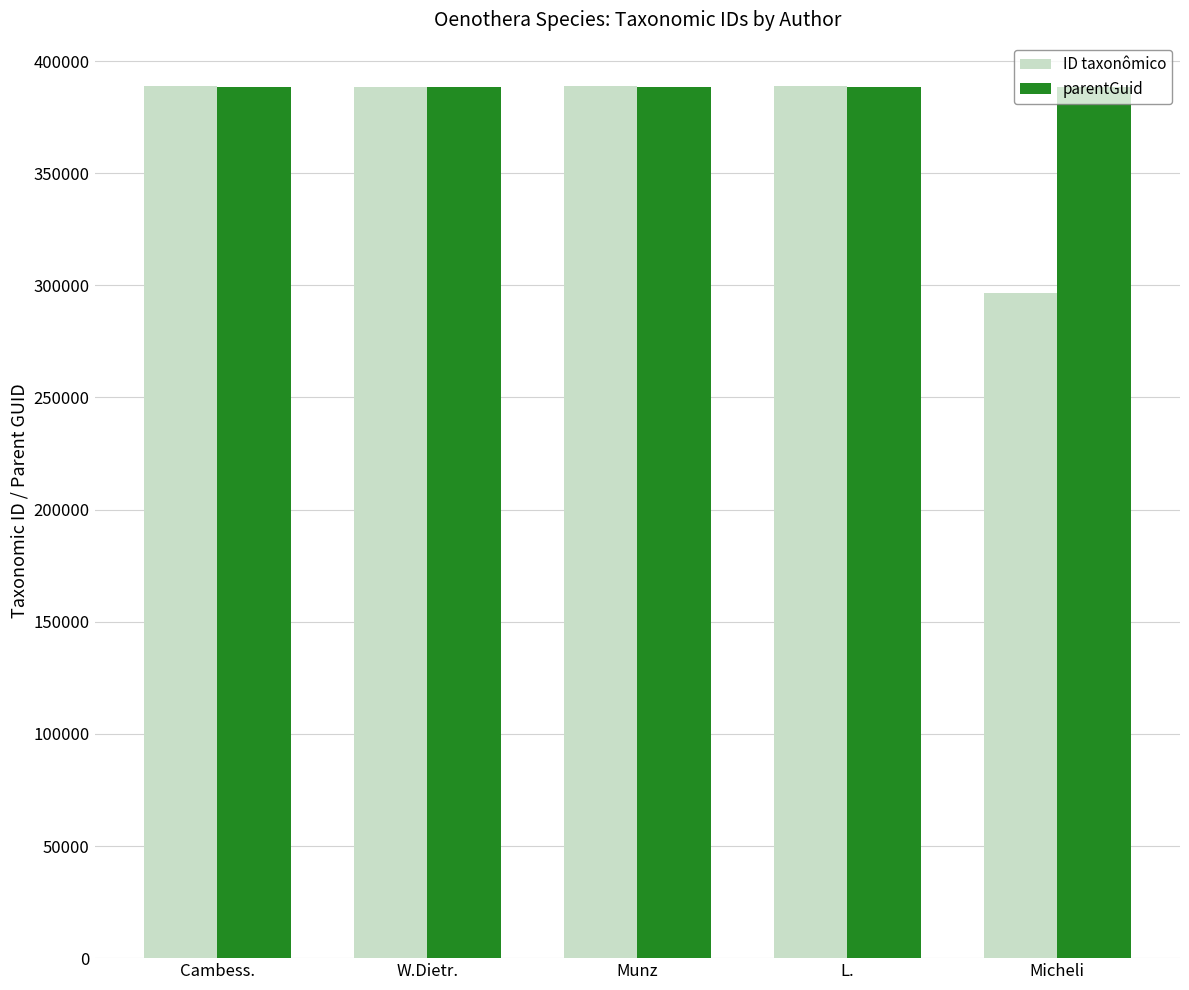

What is the maximum value shown in the chart?

388754